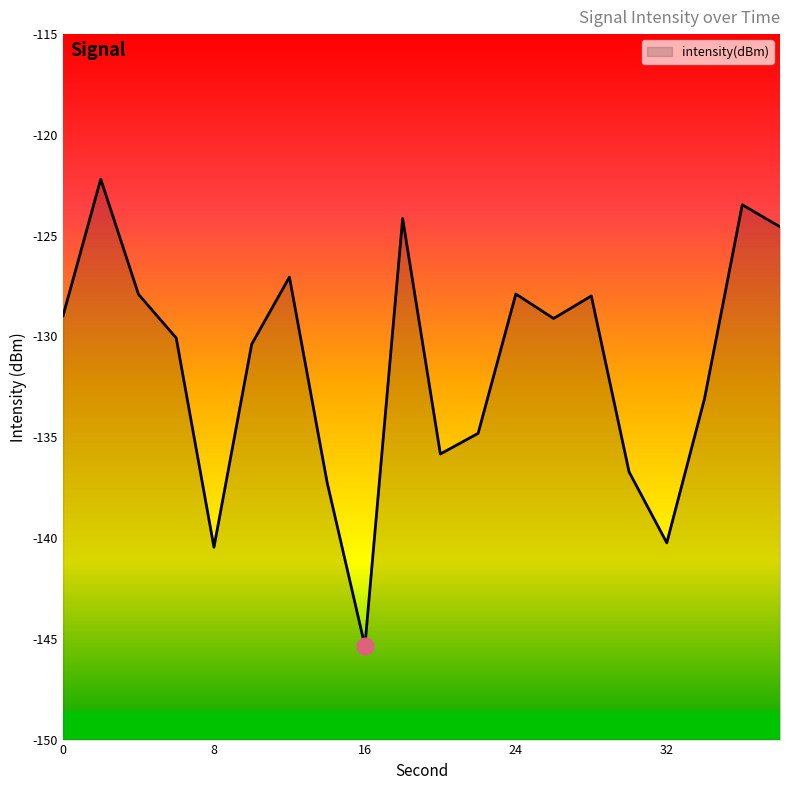

What is the minimum value shown in the chart?

-145.4